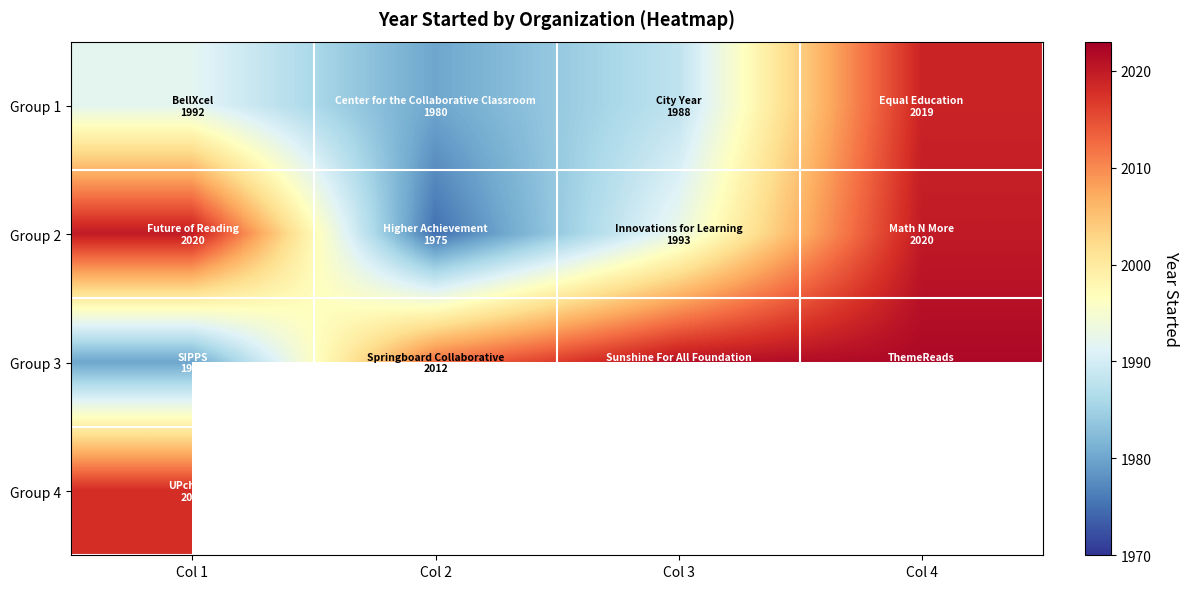

Rank the series by their maximum value, from highest to lowest.

Group 3, Group 2, Group 1, Group 4